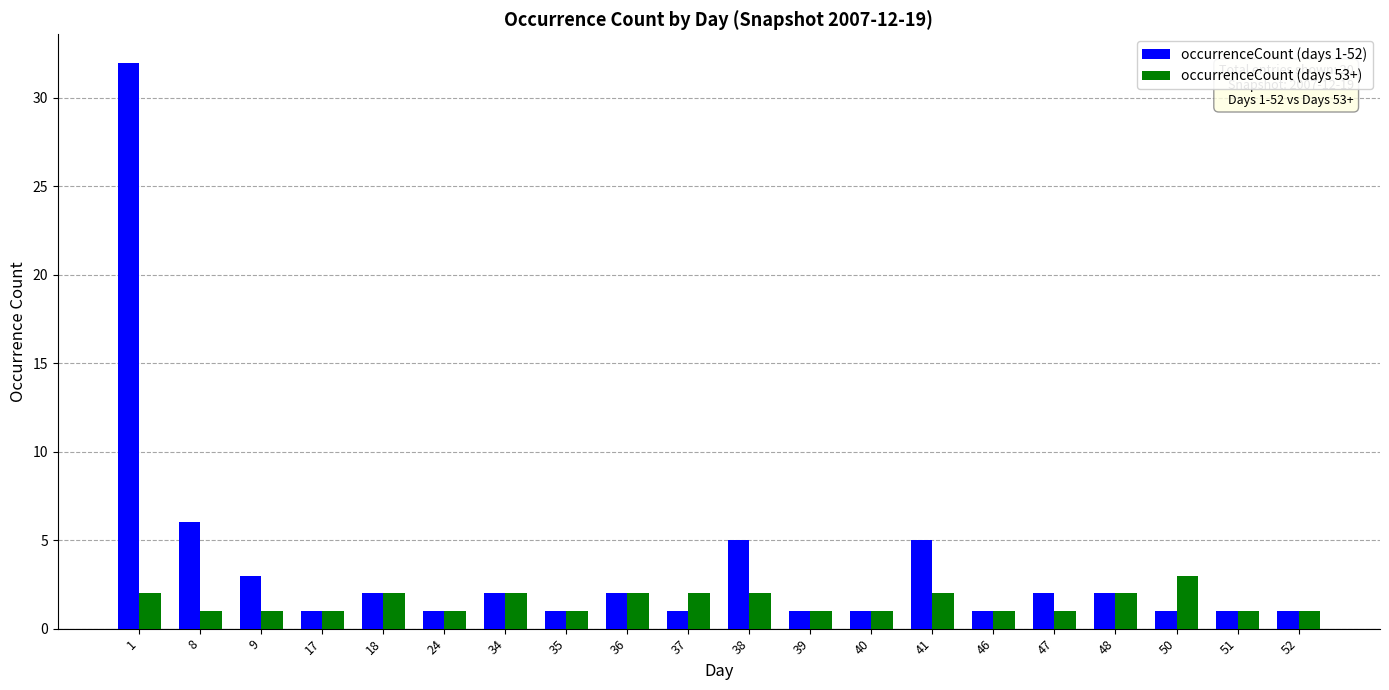

Which series changed the most between 34 and 41?

occurrenceCount (days 1-52)